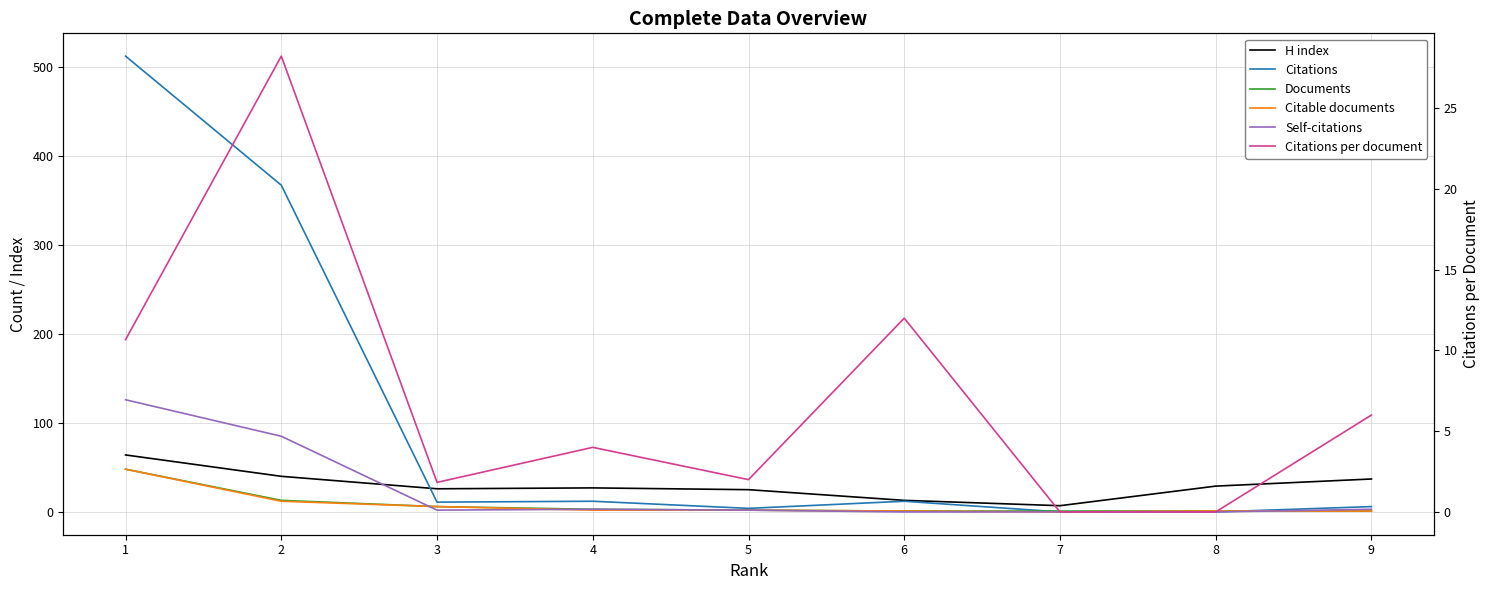

Reading left to right, list all the values displayed in this chart.

H index: 1=64.0	2=40.0	3=26.0	4=27.0	5=25.0	6=13.0	7=7.0	8=29.0	9=37.0
Citations: 1=512.0	2=367.0	3=11.0	4=12.0	5=4.0	6=12.0	7=0.0	8=0.0	9=6.0
Documents: 1=48.0	2=13.0	3=6.0	4=3.0	5=2.0	6=1.0	7=1.0	8=1.0	9=1.0
Citable documents: 1=48.0	2=12.0	3=6.0	4=2.0	5=2.0	6=1.0	7=0.0	8=1.0	9=1.0
Self-citations: 1=126.0	2=85.0	3=2.0	4=3.0	5=2.0	6=0.0	7=0.0	8=0.0	9=3.0
Citations per document: 1=10.7	2=28.2	3=1.8	4=4.0	5=2.0	6=12.0	7=0.0	8=0.0	9=6.0